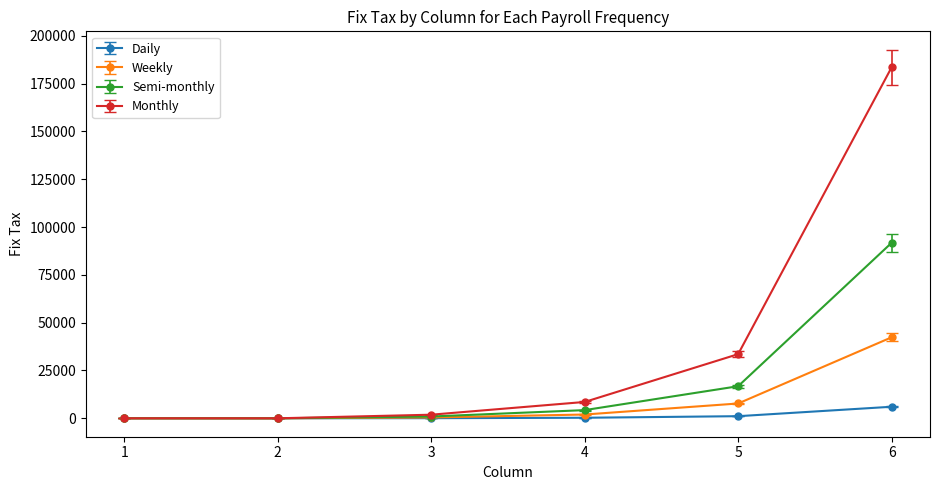

The value of Monthly at 1 is 109557.9. True or false?

False